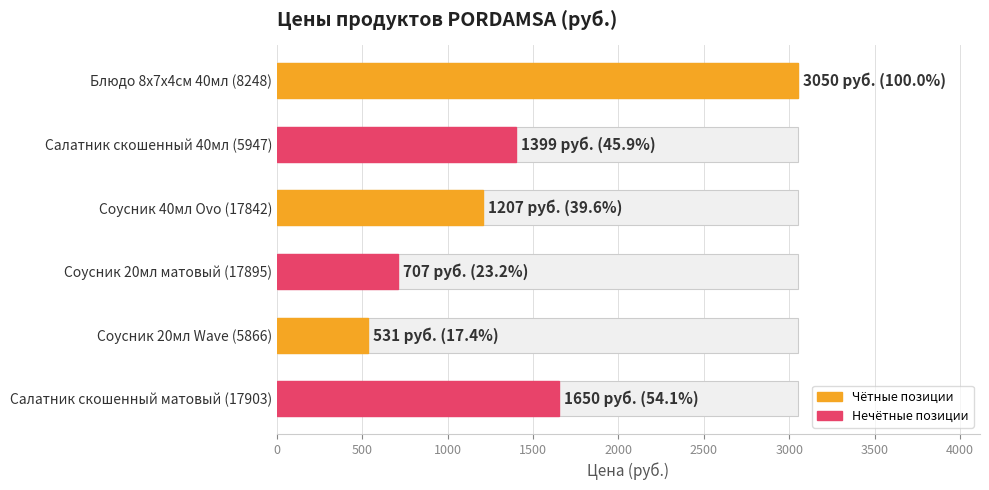

Read the value at Соусник 20мл Wave (5866), to the nearest 100.

500